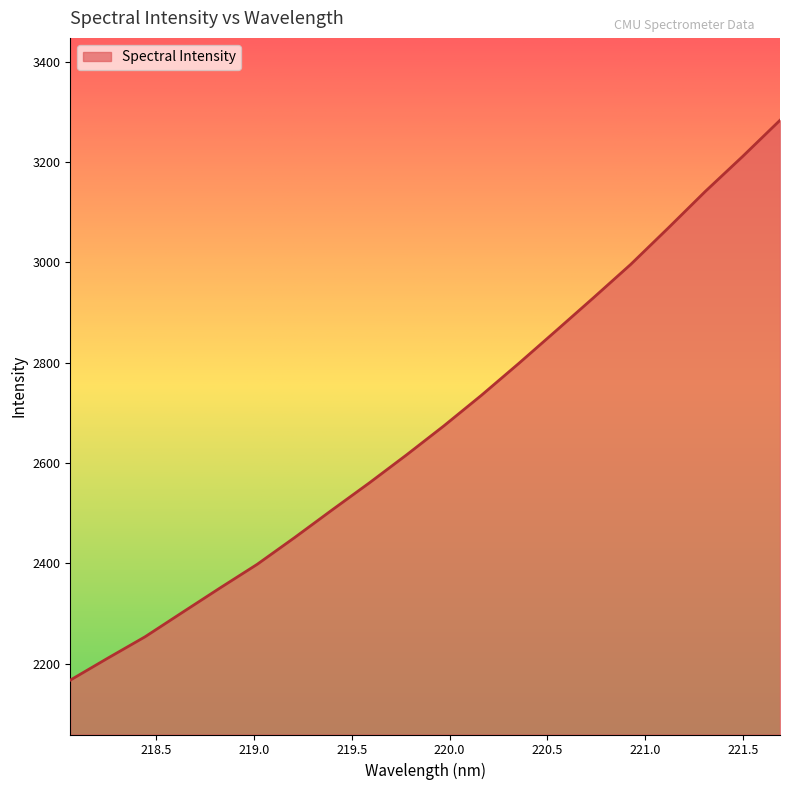

What is the minimum value shown in the chart?

2167.2